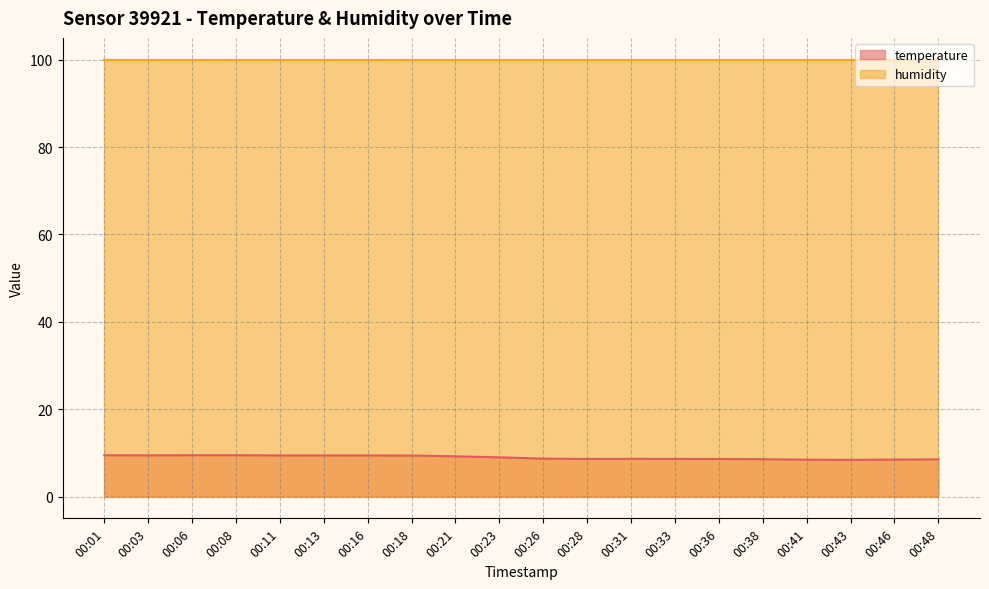

How many lines are shown in the chart?

2